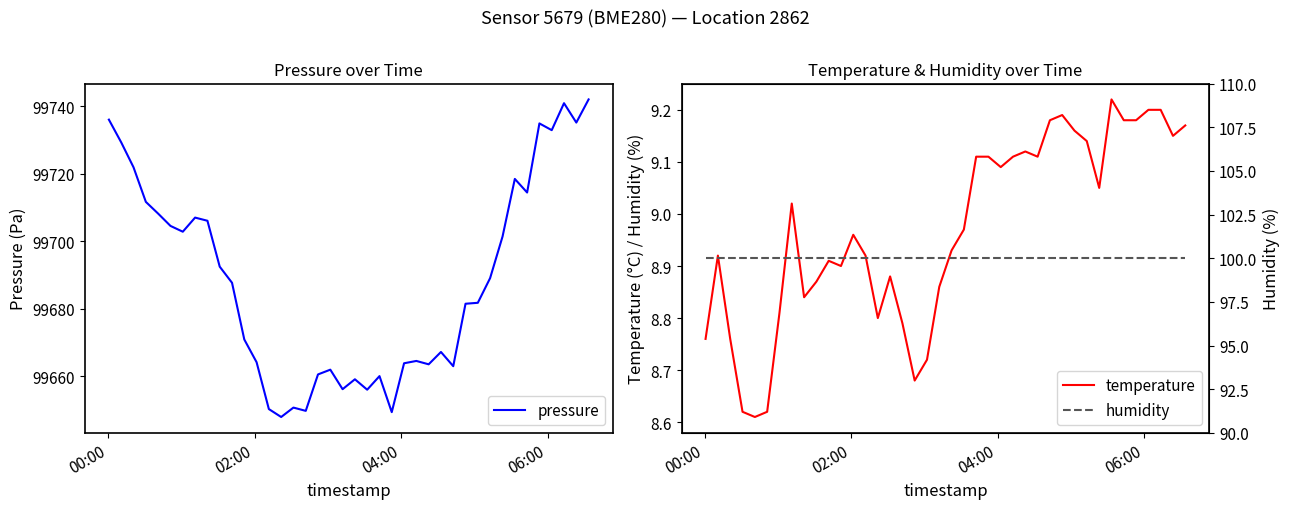

What is the lowest value of the pressure series?

99647.8